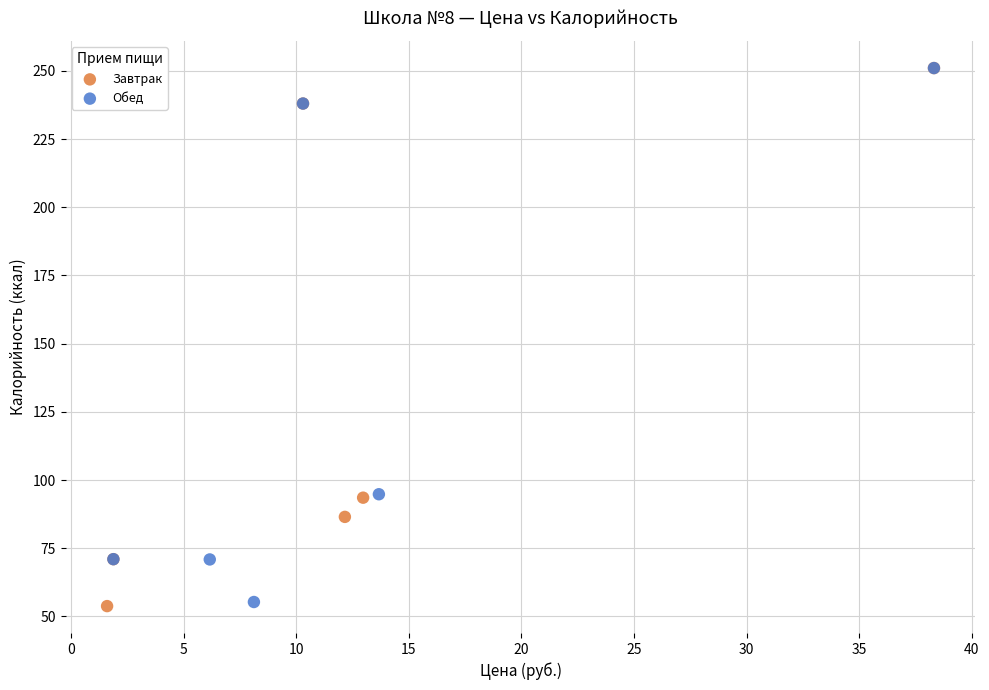

What are all the series names shown in the legend?

Завтрак, Обед